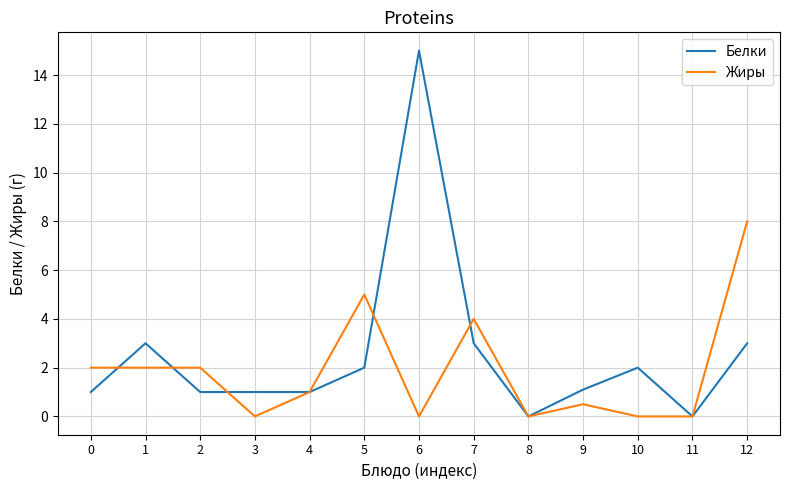

What is the spread (max minus min) of values at 7?

1.0